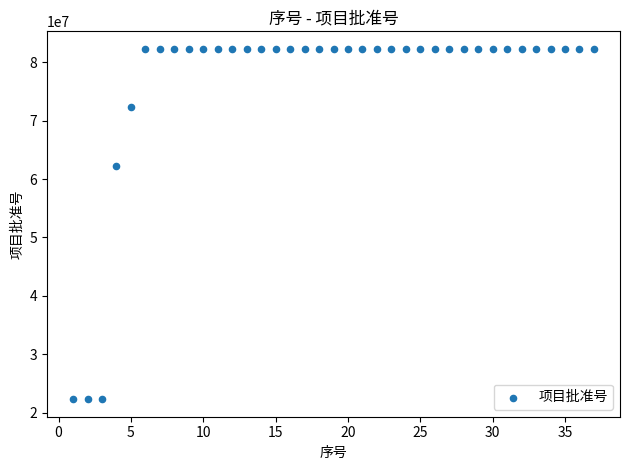

What is the range of X values (max minus min)?

36